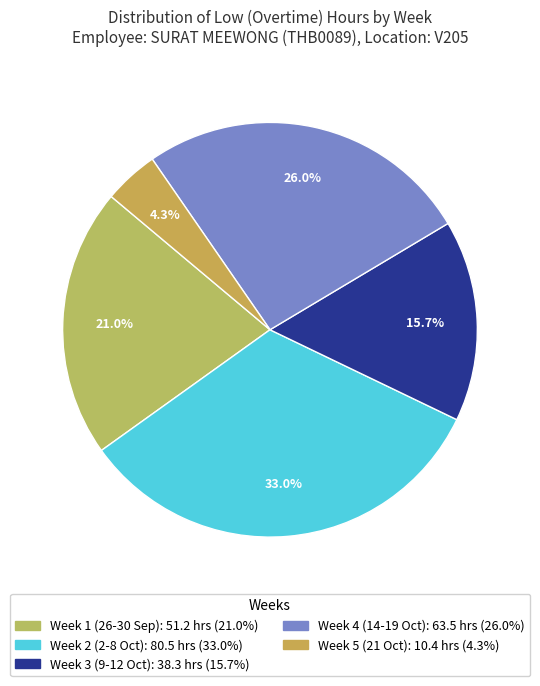

To the nearest percent, what is the average slice percentage?

20%